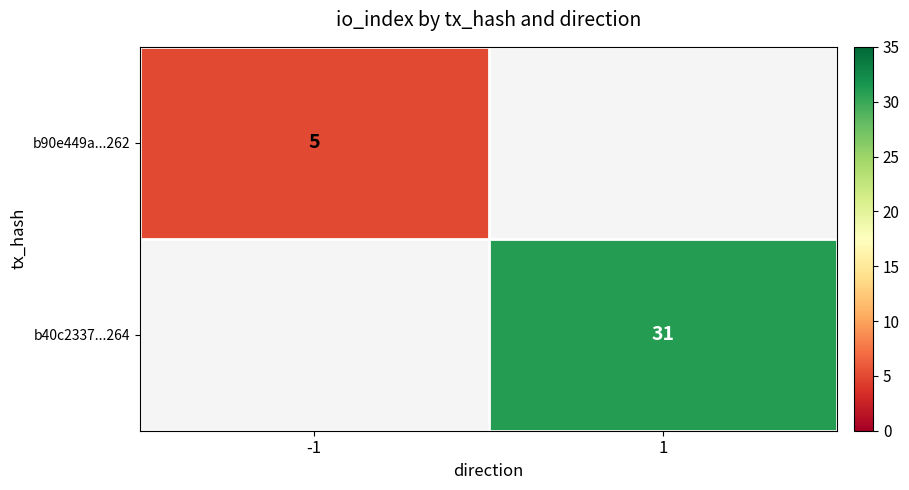

What is the smallest value displayed?

5.0